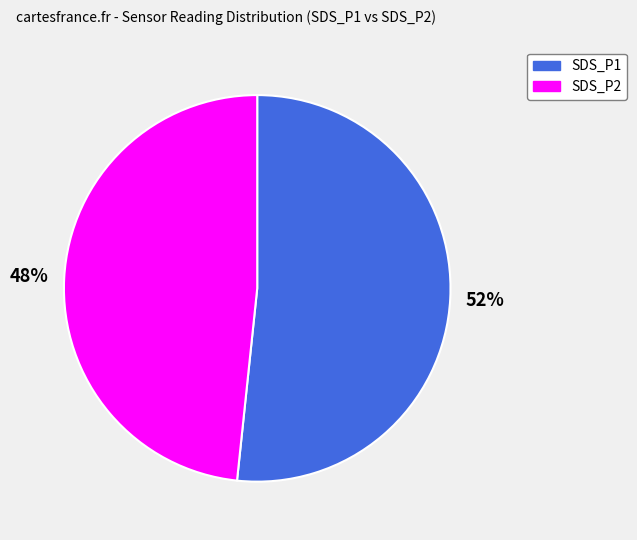

To the nearest percent, what is the difference between the SDS_P1 and SDS_P2 slice percentages?

4%